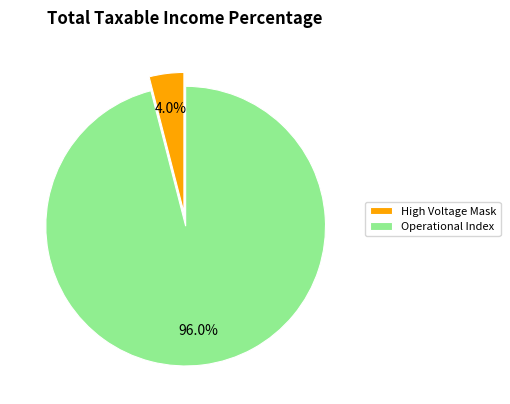

Which category has the biggest portion of the pie?

Operational Index